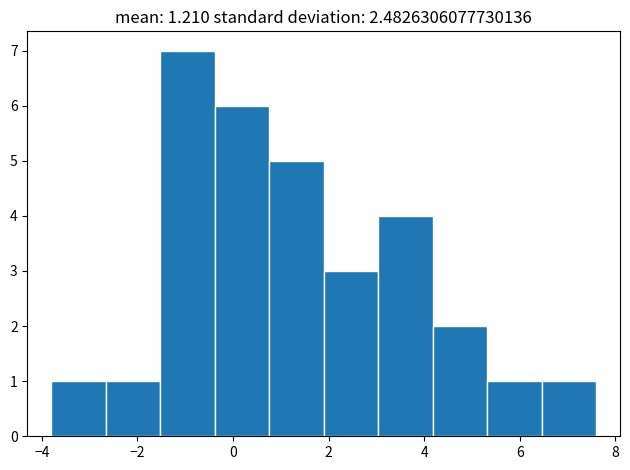

What is the height of the bar covering 4.18 to 5.32 on the x-axis? Neither the bar edges nor the heights are printed on the chart, so give them approximately, as read against the axes.

2